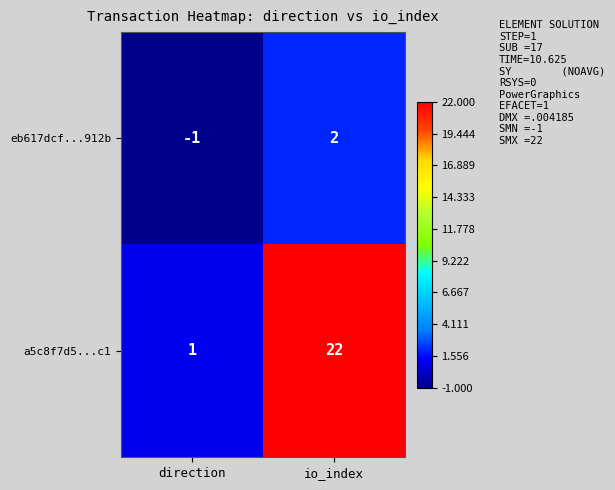

Reading left to right, list all the values displayed in this chart.

eb617dcf...912b: -1	2
a5c8f7d5...c1: 1	22